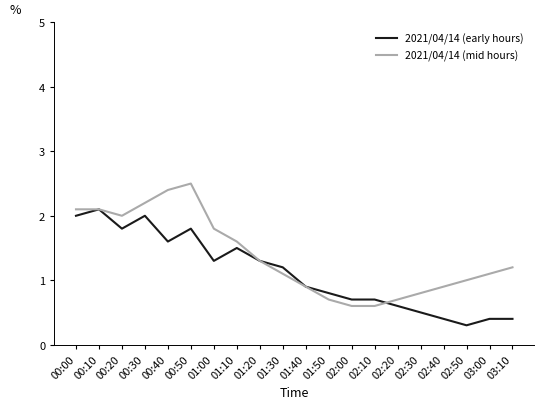

What position from the left is 02:20?

15